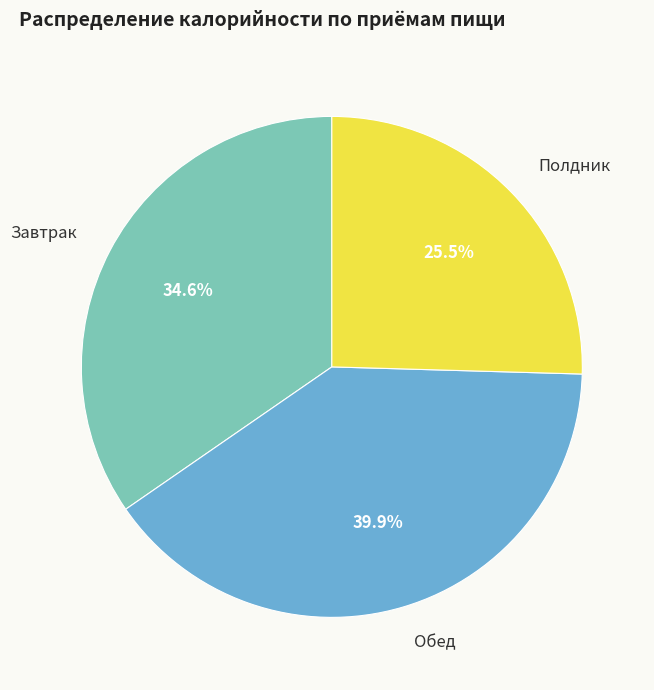

Between Полдник and Обед, which is larger?

Обед